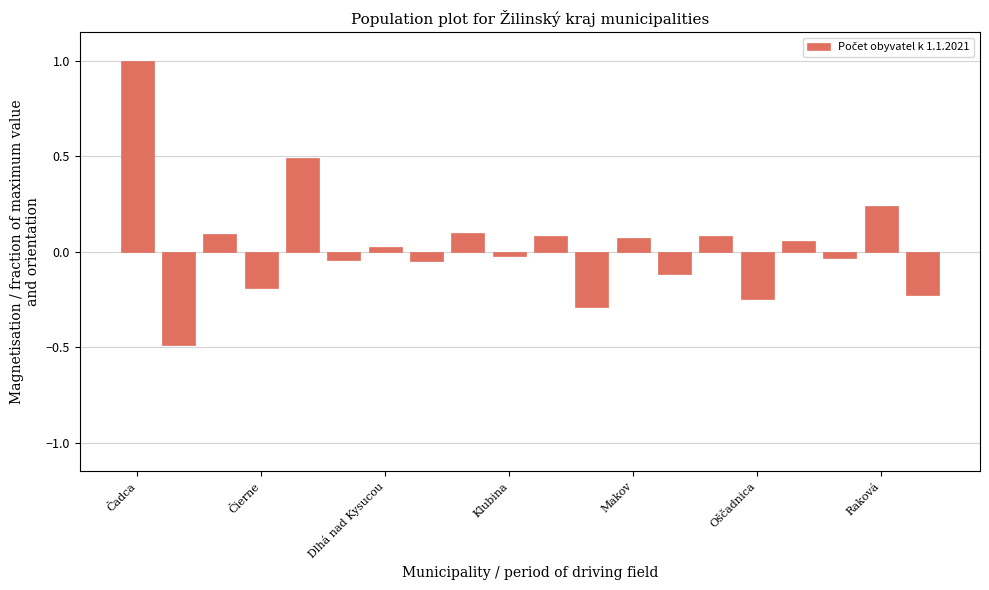

What is the minimum value shown in the chart?

-0.5